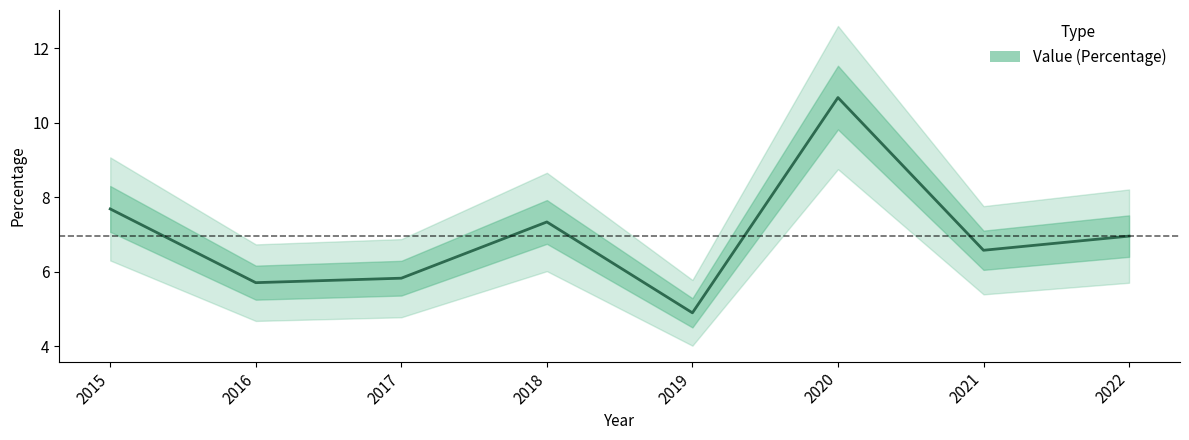

True or false: the data shows 8.7 at 2016.

False